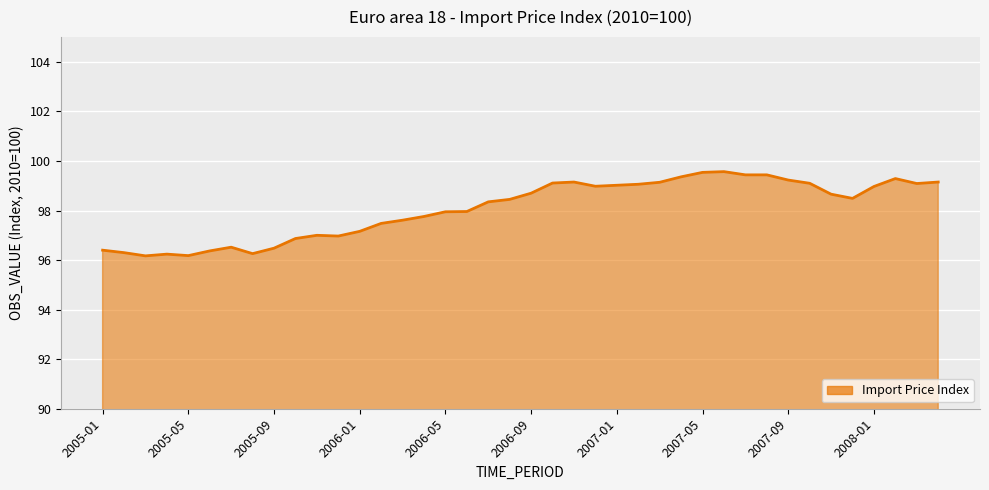

What is the difference between the maximum and minimum values?

3.4